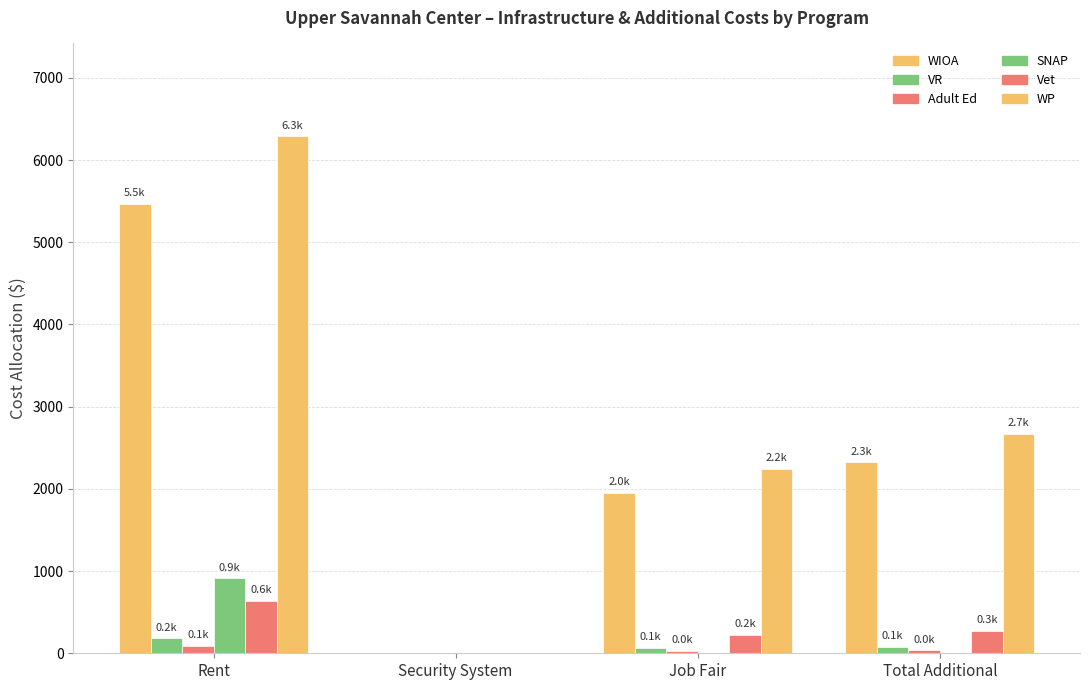

Is it true that WIOA equals 1695.7 at Rent?

False